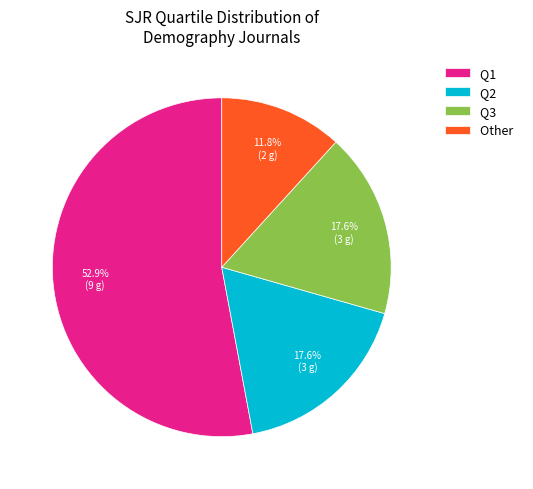

To the nearest percent, what is the difference between the largest and smallest slice percentages?

41%